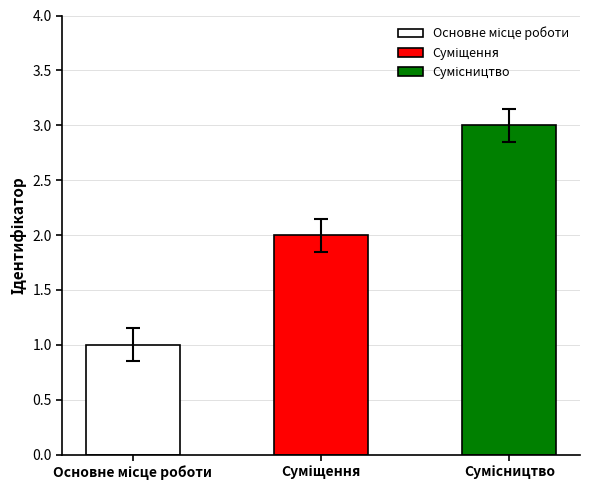

How many data points are less than 2?

1